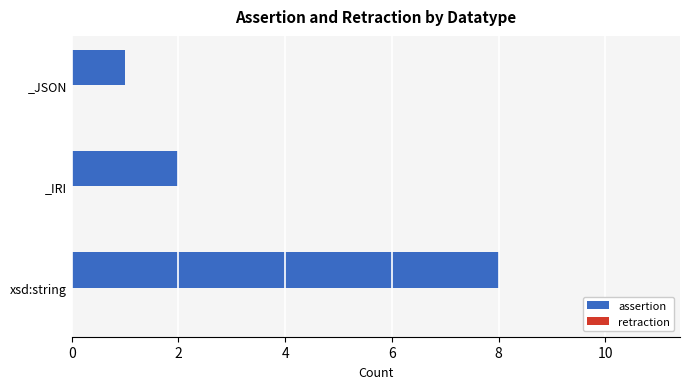

List the labels in order of value, smallest first.

_JSON, _IRI, xsd:string